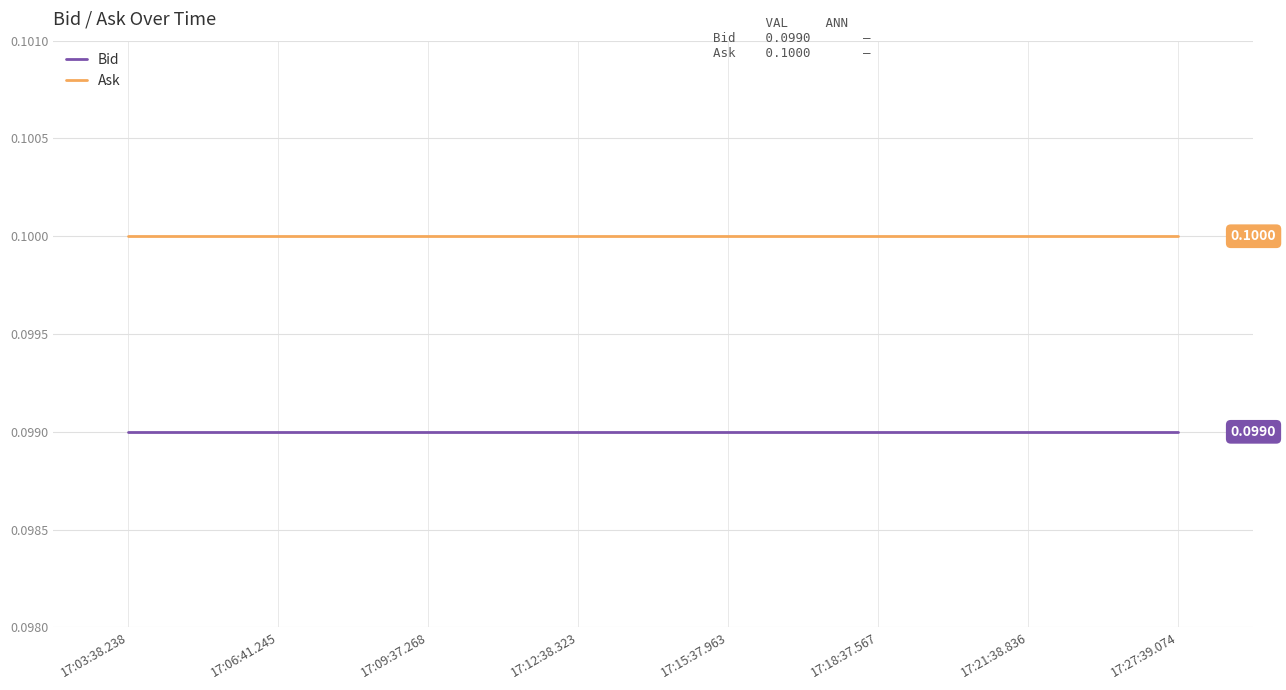

Which series has the largest total across all categories?

Ask